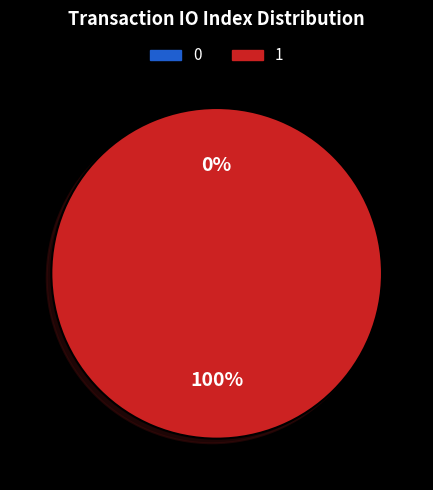

Does direction=-1 (io_index=0) represent more than half of the total?

No